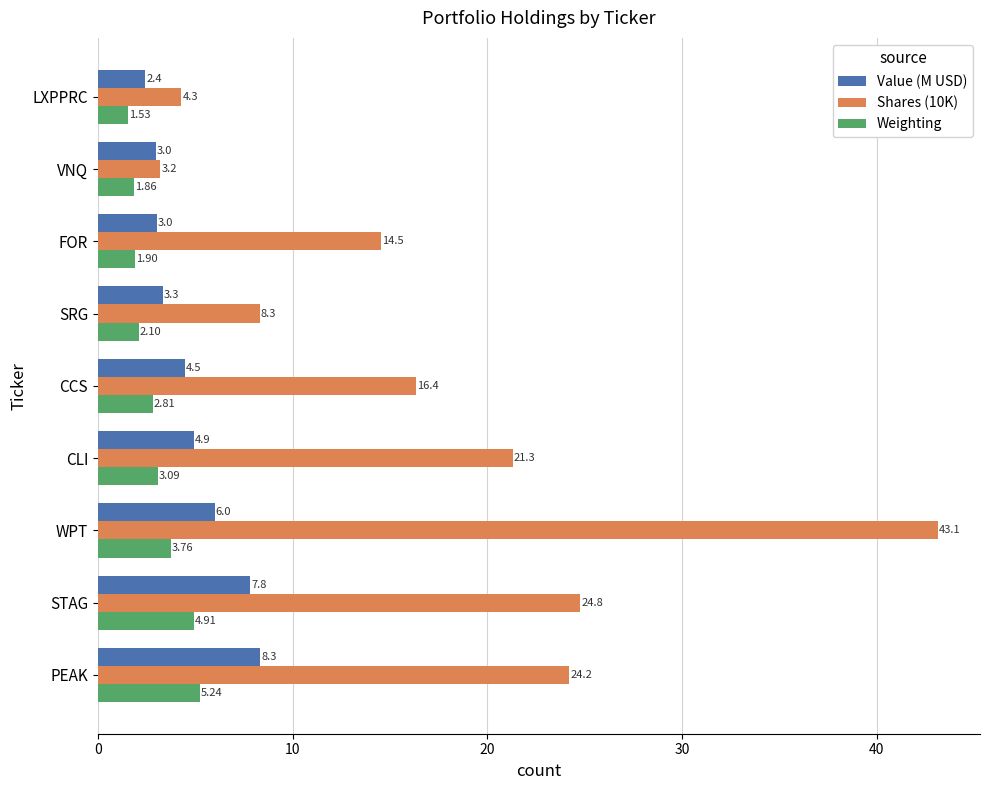

Which category has the highest value across all series?

WPT